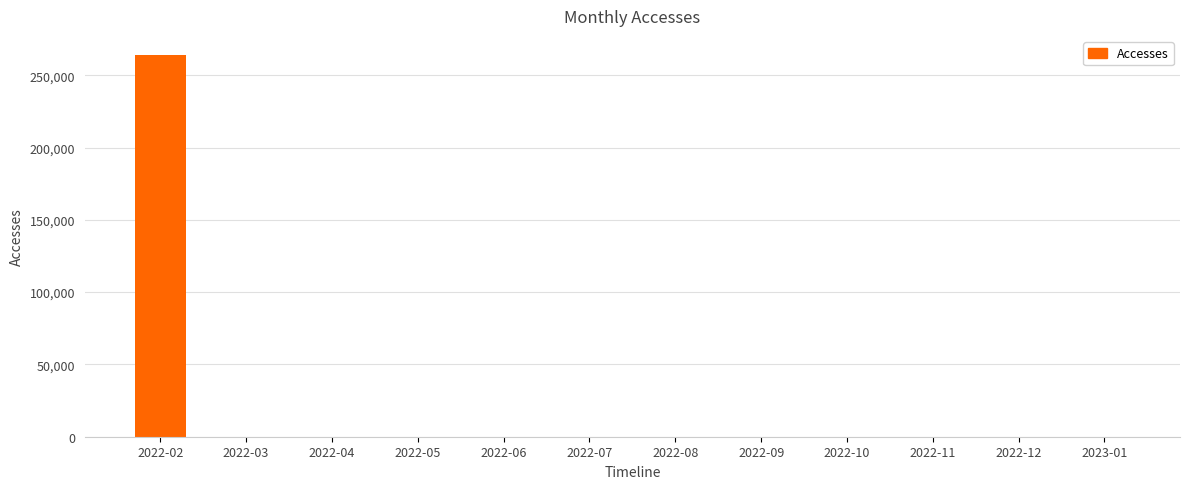

What is the sum of all values?

264024